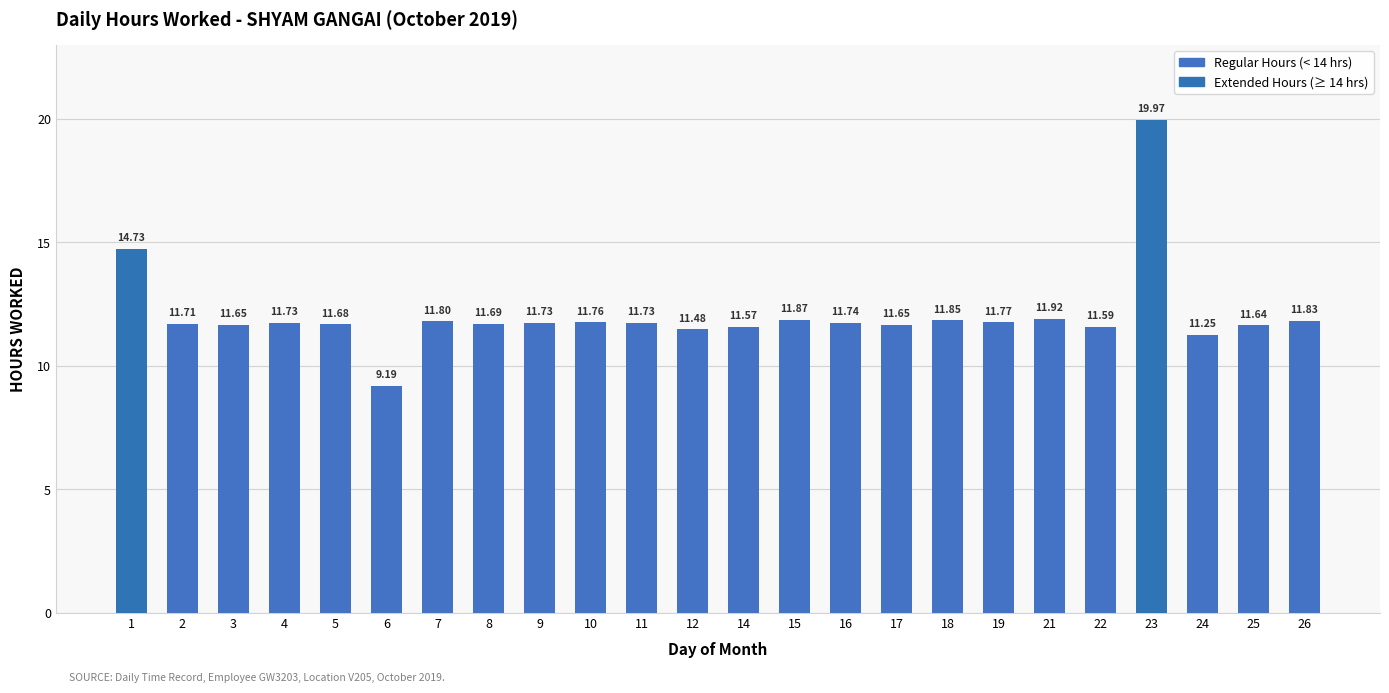

At which label does the data first exceed 11?

1